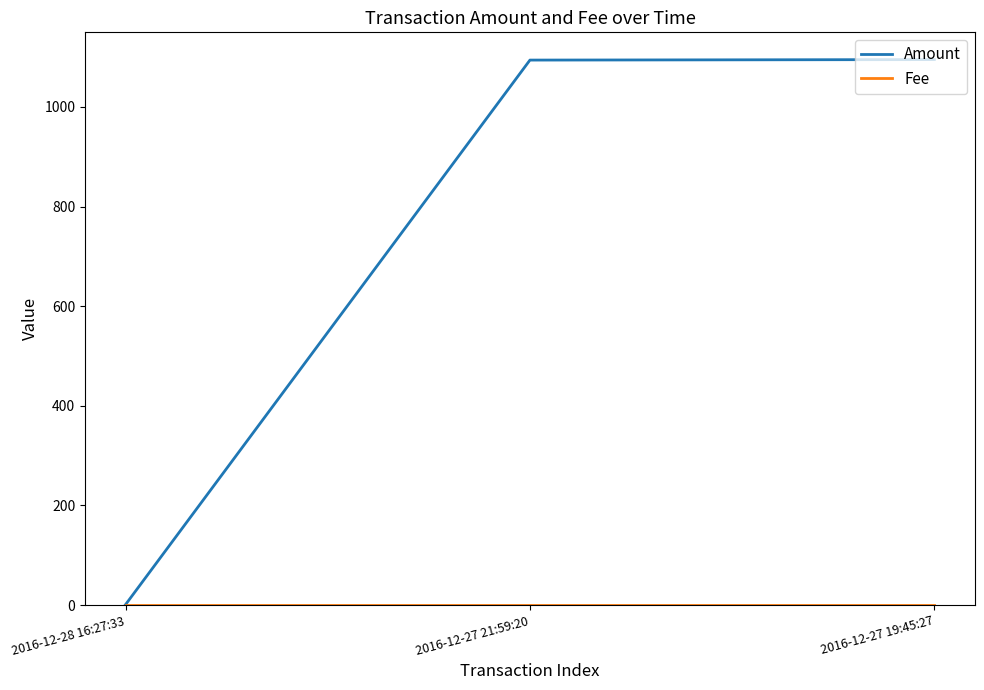

At which label is Amount closest to 548?

2016-12-27 21:59:20